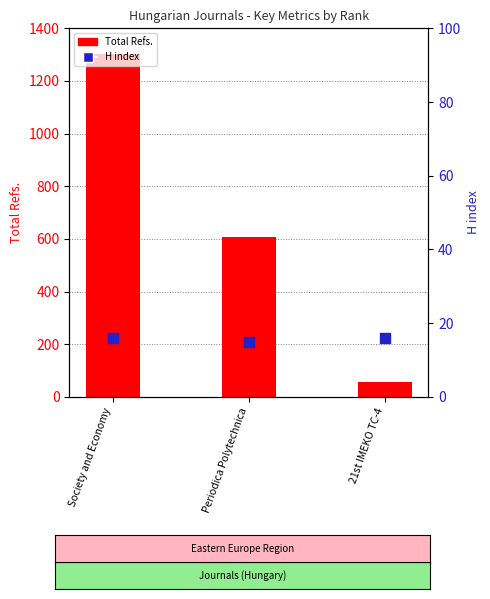

Which series has the largest total across all categories?

Total Refs.